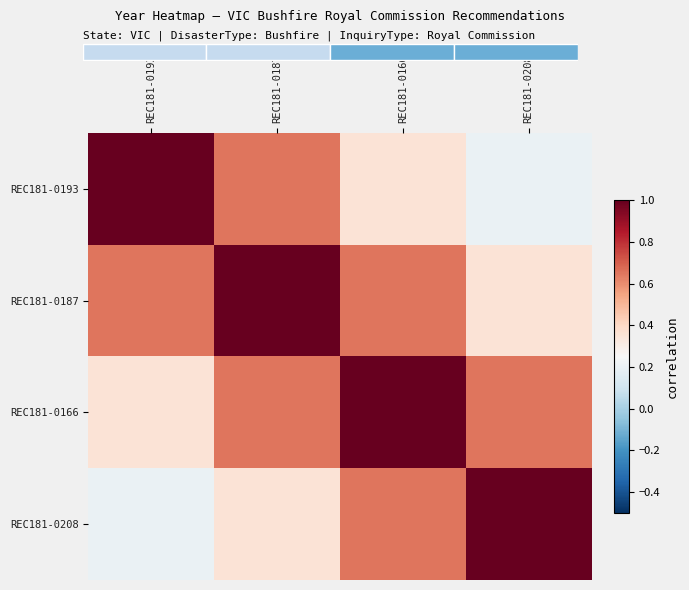

Rank the series by their maximum value, from highest to lowest.

REC181-0193, REC181-0187, REC181-0166, REC181-0208